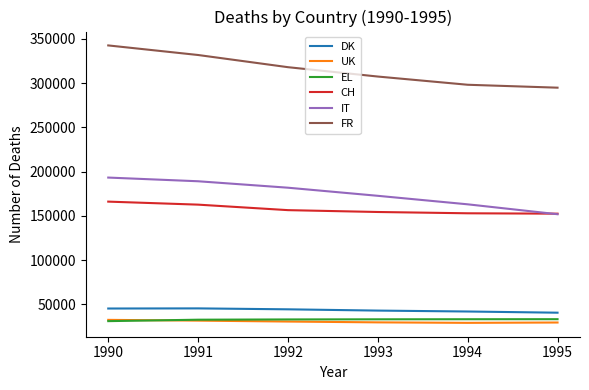

What is the greatest value displayed?

342719